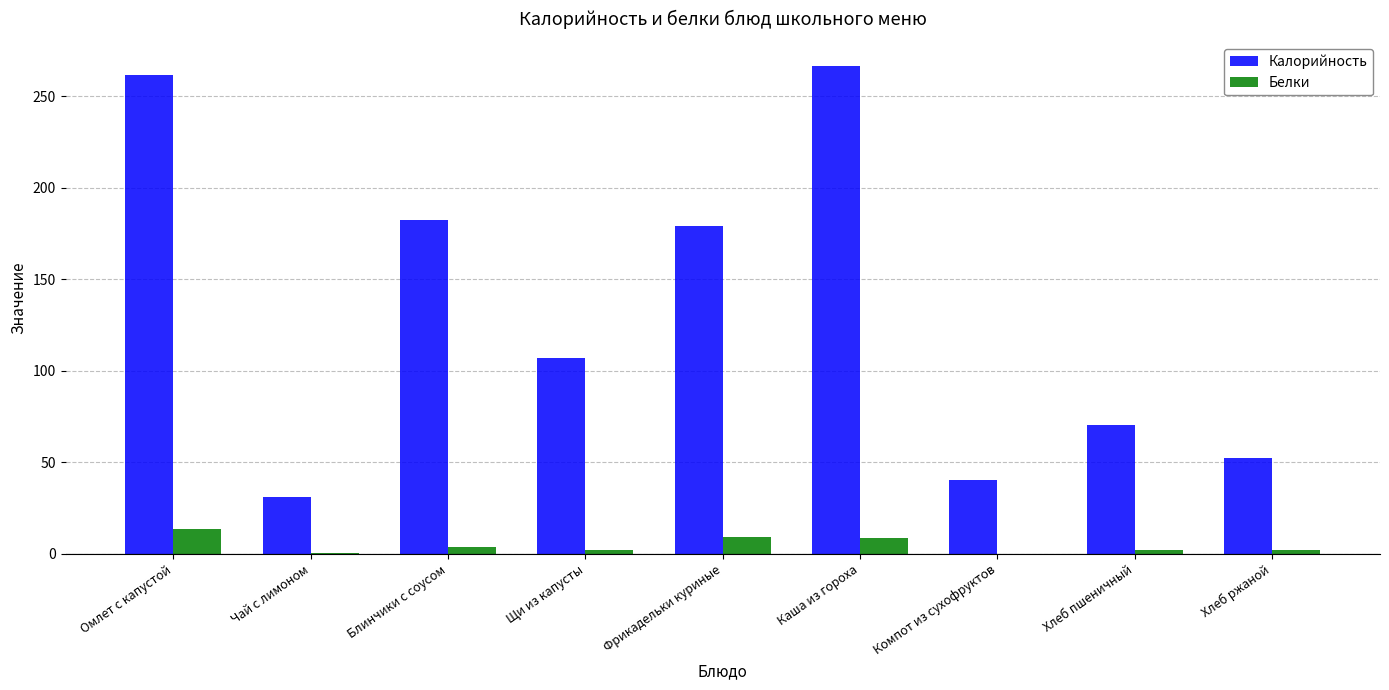

What is the total value across all series at Омлет с капустой?

275.5